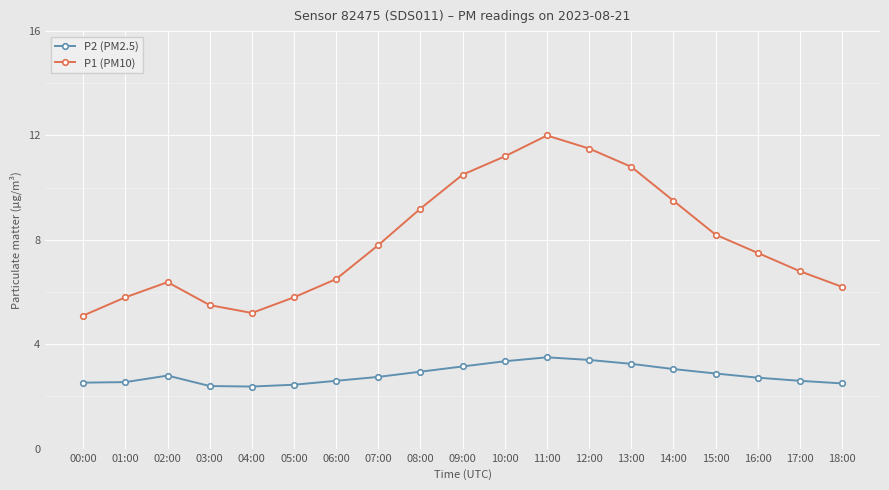

At 08:00, list the series in order from smallest to largest.

P2 (PM2.5), P1 (PM10)